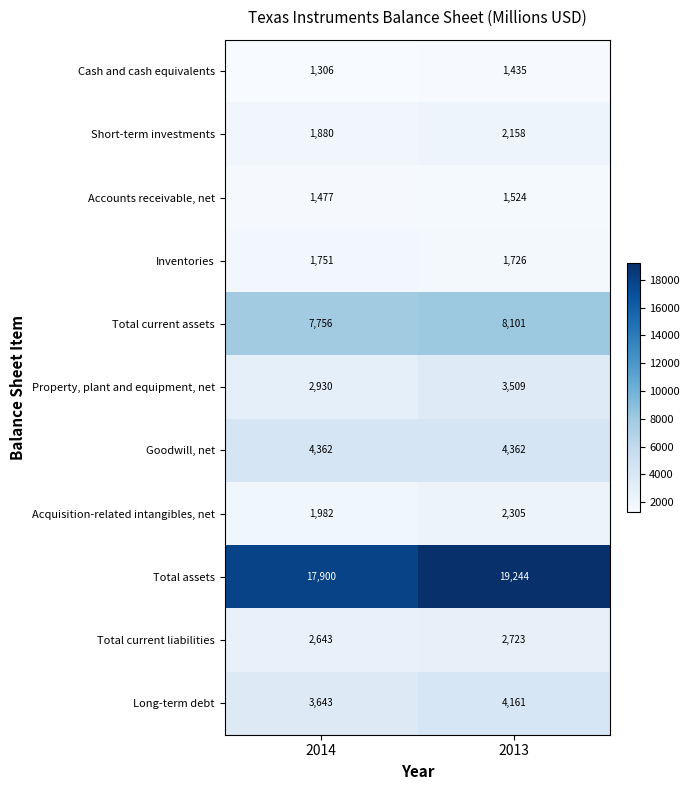

What is the greatest value displayed?

19244